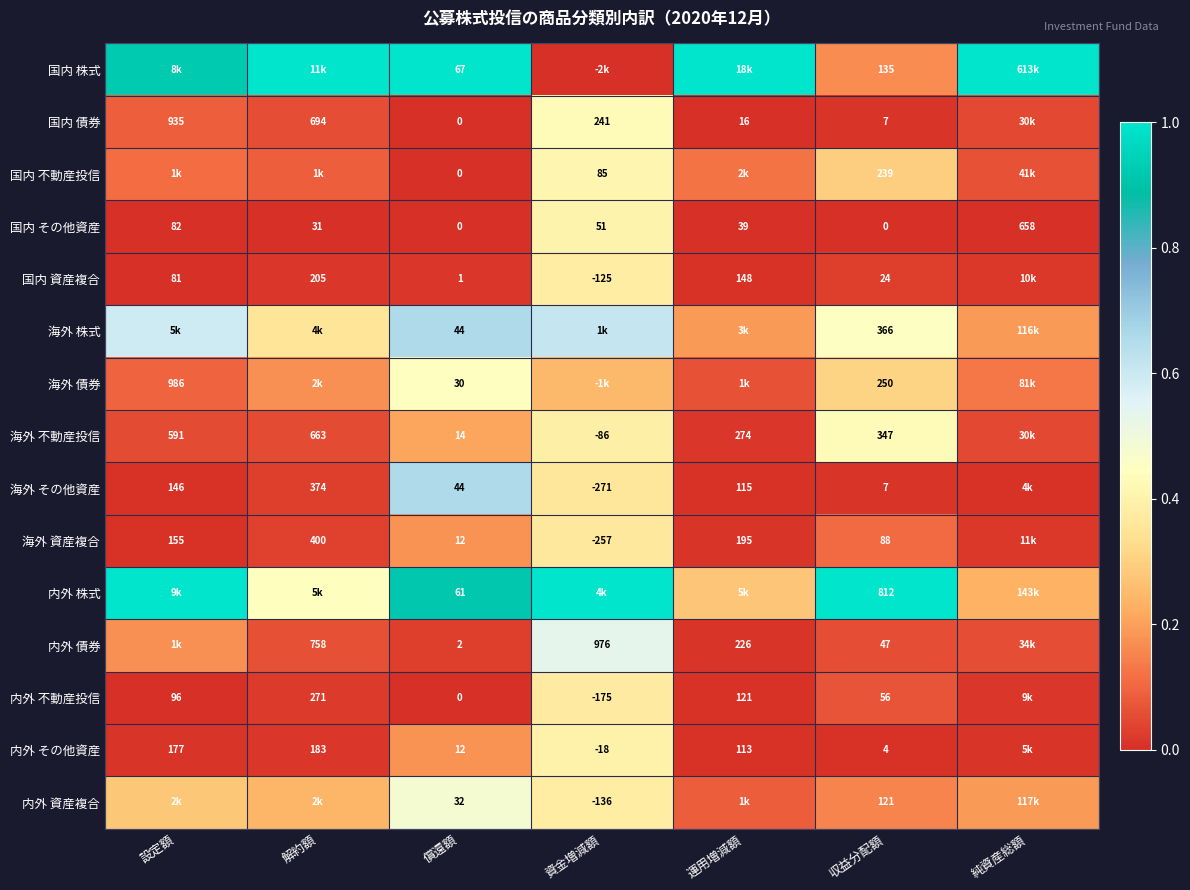

Where does the 国内 その他資産 series first go above 39?

設定額